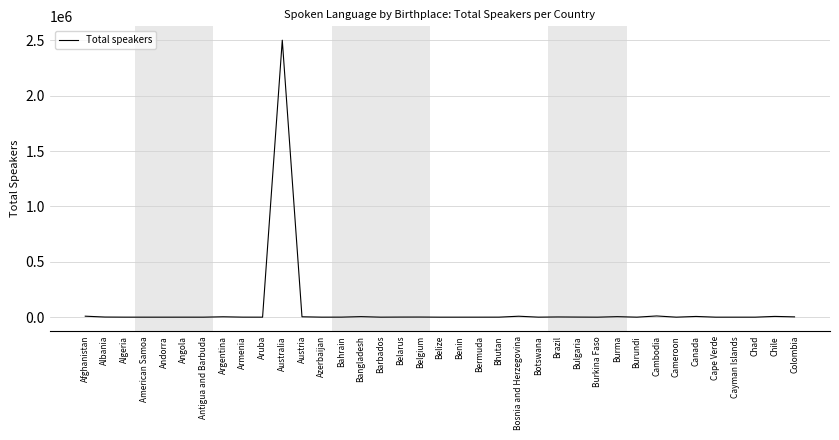

What is the sum of all values?

2568940